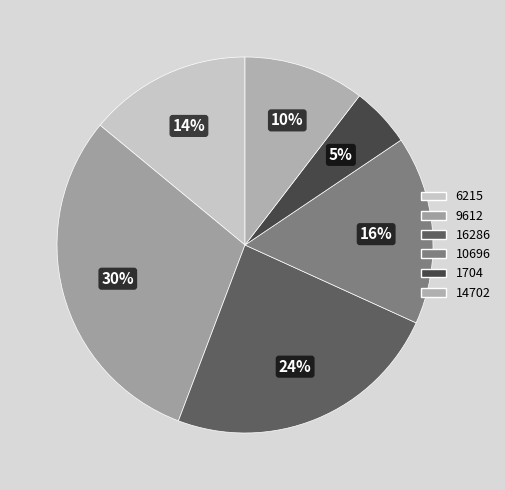

To the nearest percent, what portion does 14702 represent?

10%